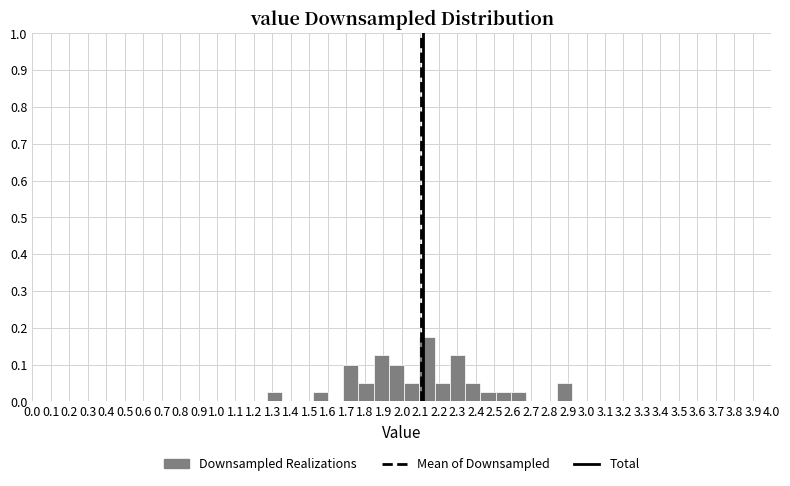

Over which range of the x-axis is the bar tallest?

2.10 to 2.18